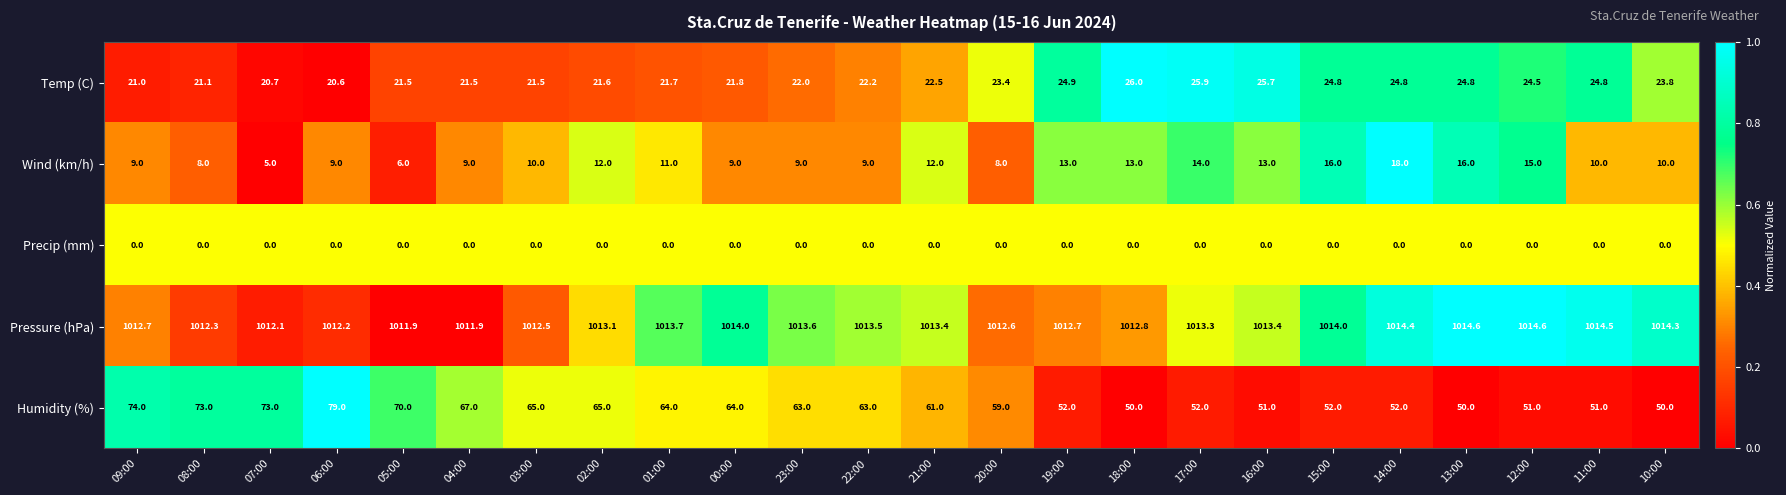

What is the difference between the Humidity (%) values at 23:00 and 05:00?

7.0